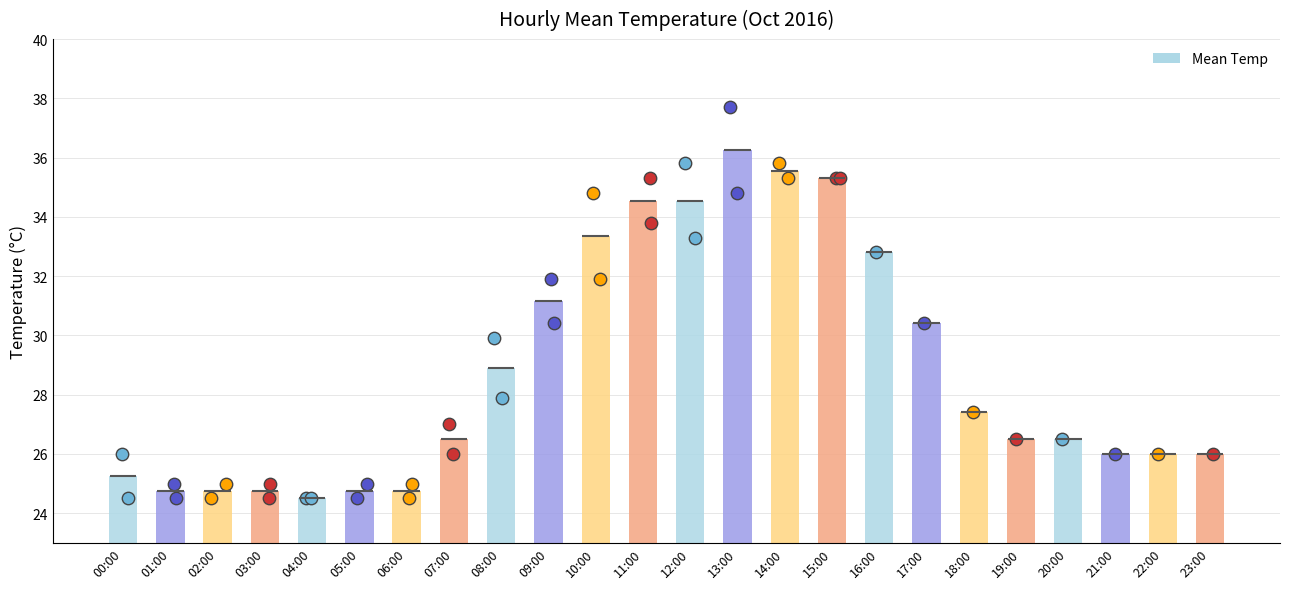

What is the change in value from 04:00 to 15:00?

+10.8